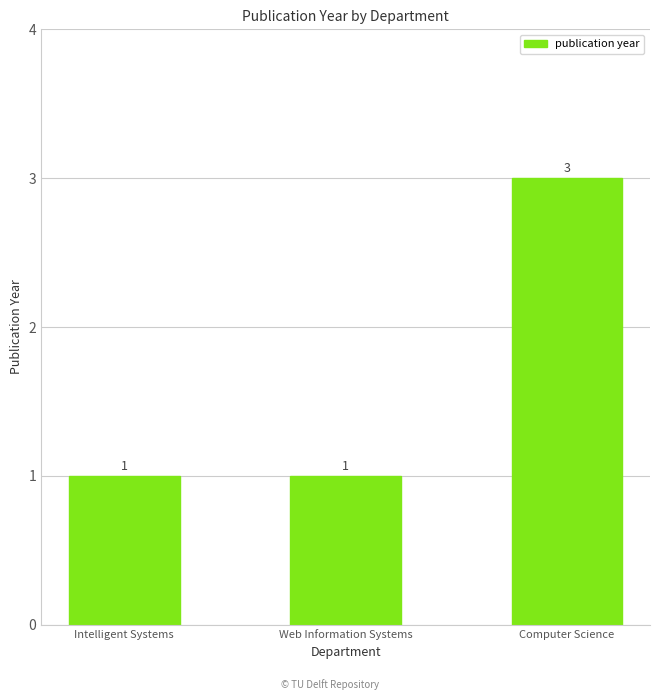

What is the ratio of the value at Computer Science to the value at Intelligent Systems?

3.0